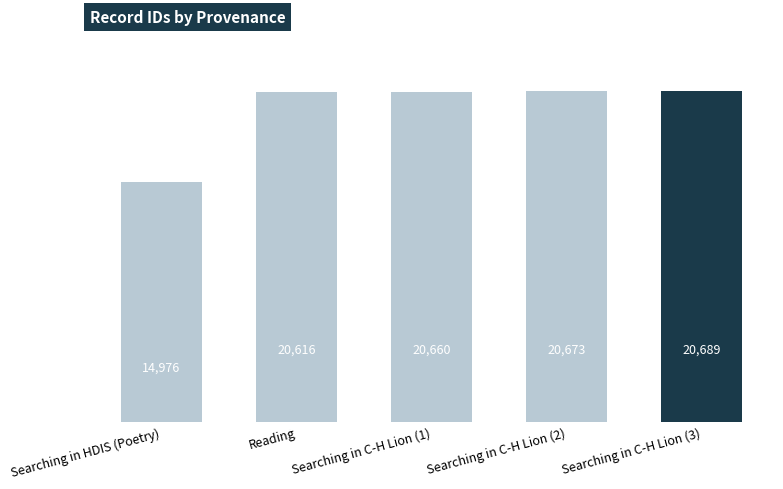

What is the difference between the second highest and minimum values?

5697